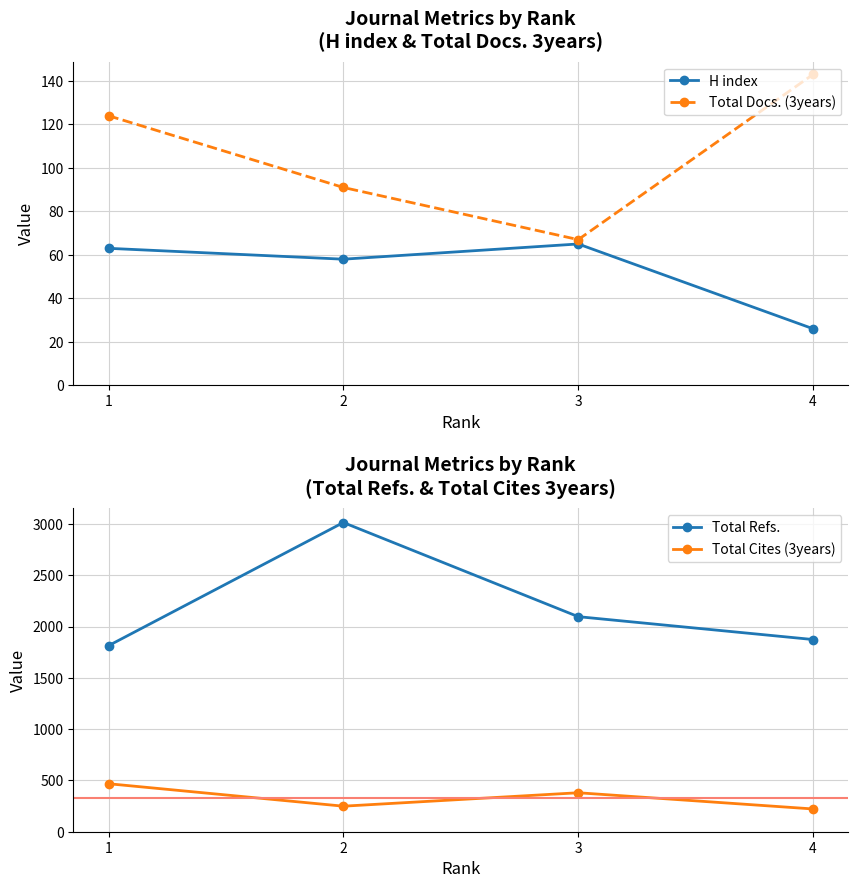

True or false: Total Refs. and Total Docs. (3years) cross at least once.

False